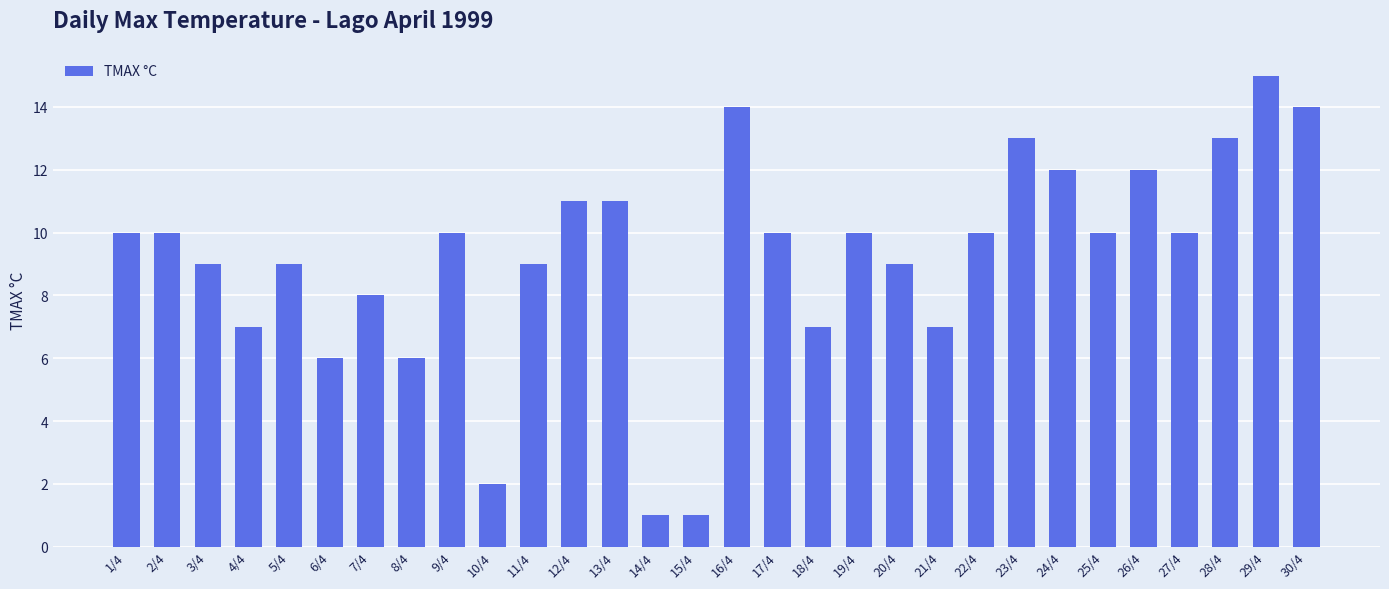

What is the value of the 20th bar from the left?

9